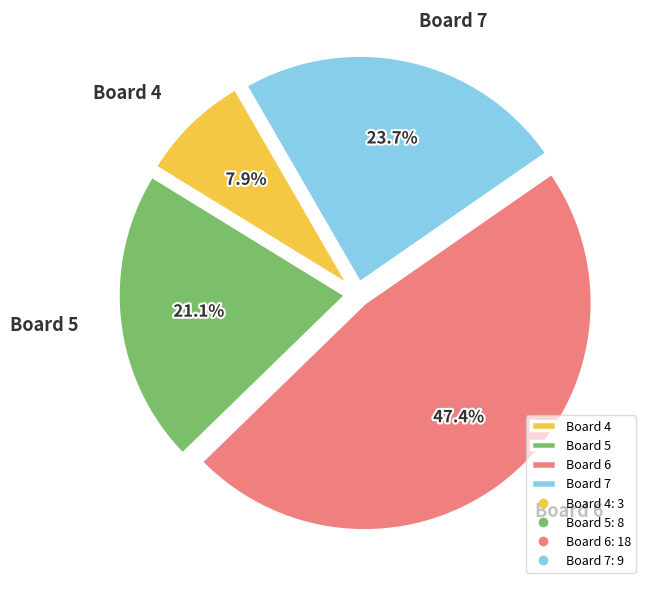

Is it true that Board 6 is 47% of the pie?

True